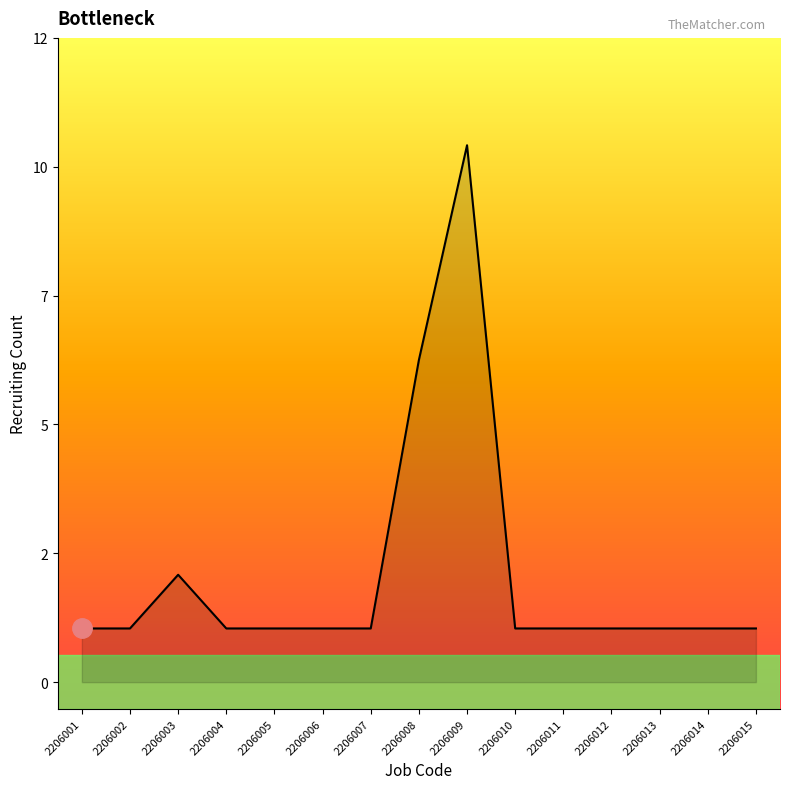

Does the chart have visible grid lines?

No